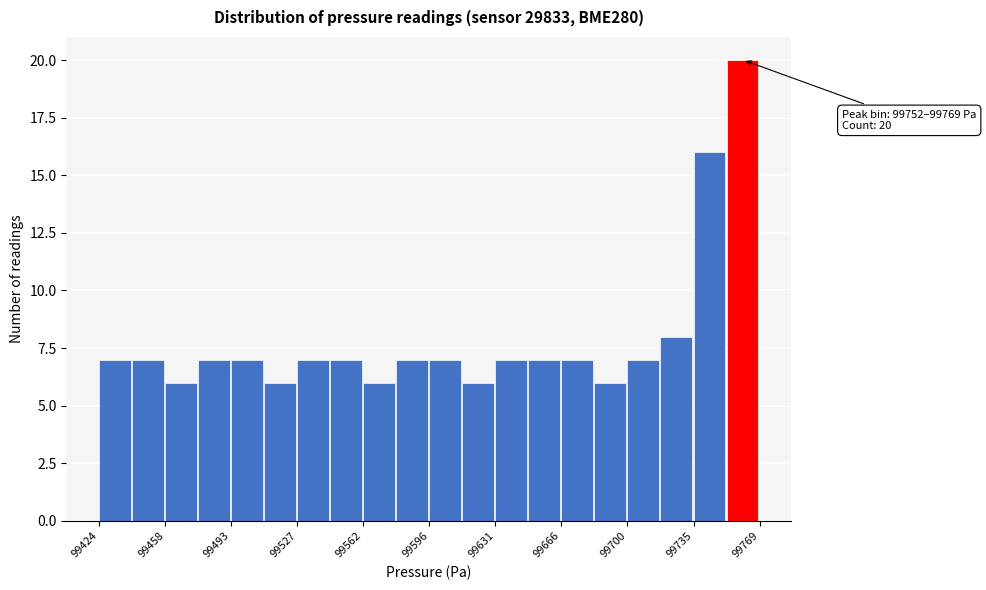

Read against the x-axis, roughly where is the centre of the tallest bar?

99760